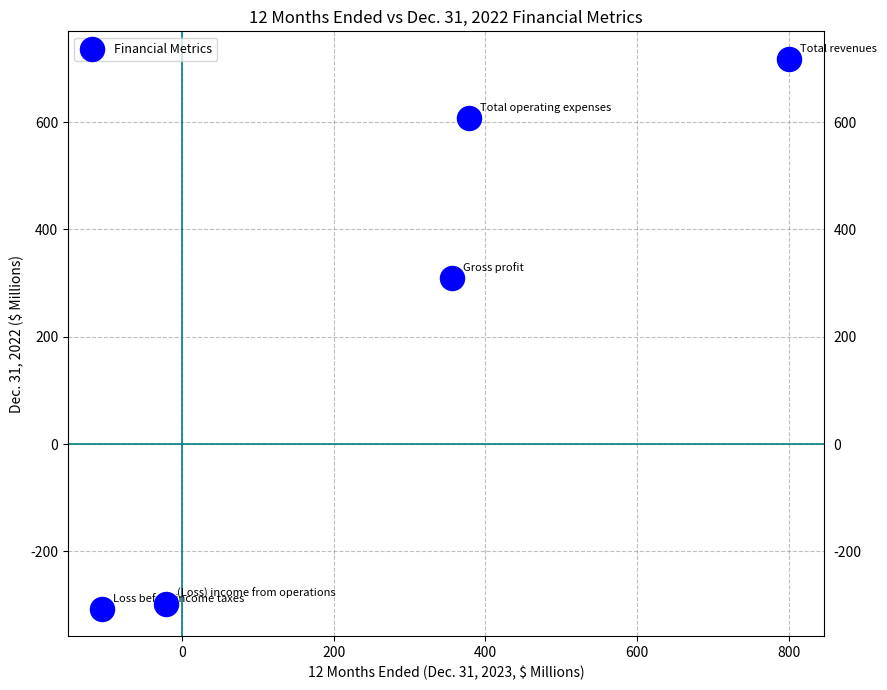

What is the range of Y values (max minus min)?

1024.4